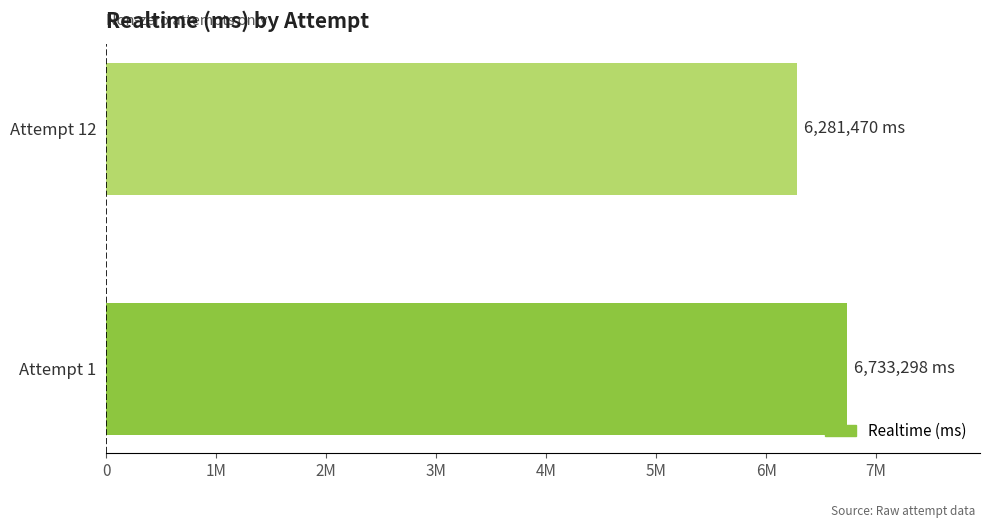

Are the bars horizontal?

Yes